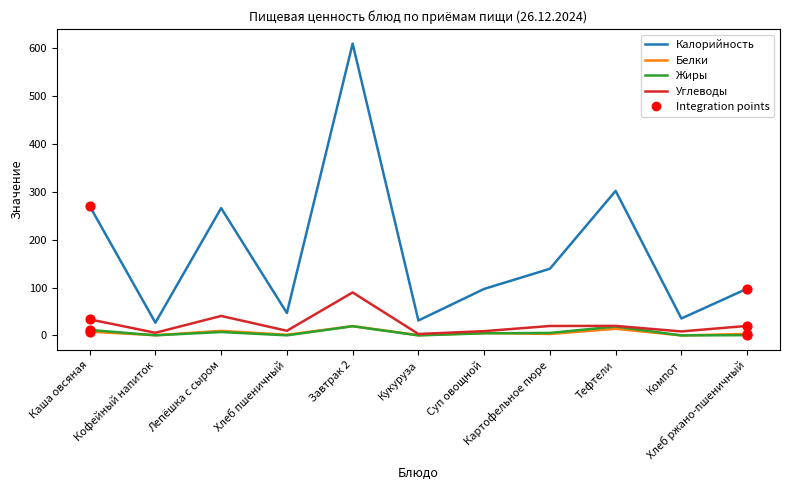

At which category is the sum across all series the highest?

Завтрак 2